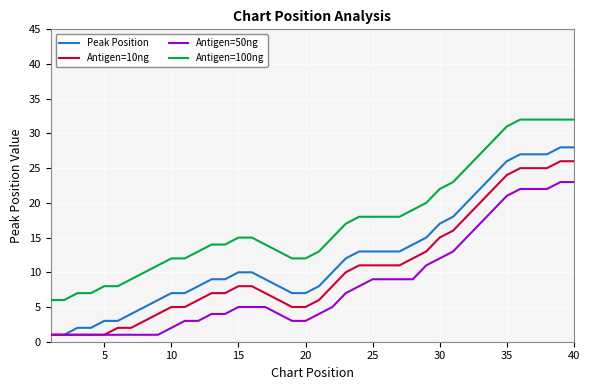

What are all the series names shown in the legend?

Peak Position, Antigen=10ng, Antigen=50ng, Antigen=100ng